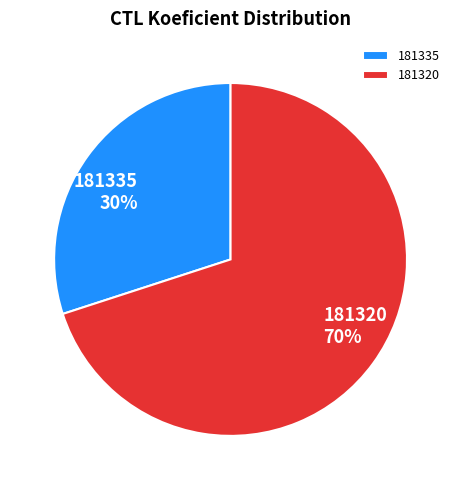

Rank the categories by value from highest to lowest.

181320, 181335